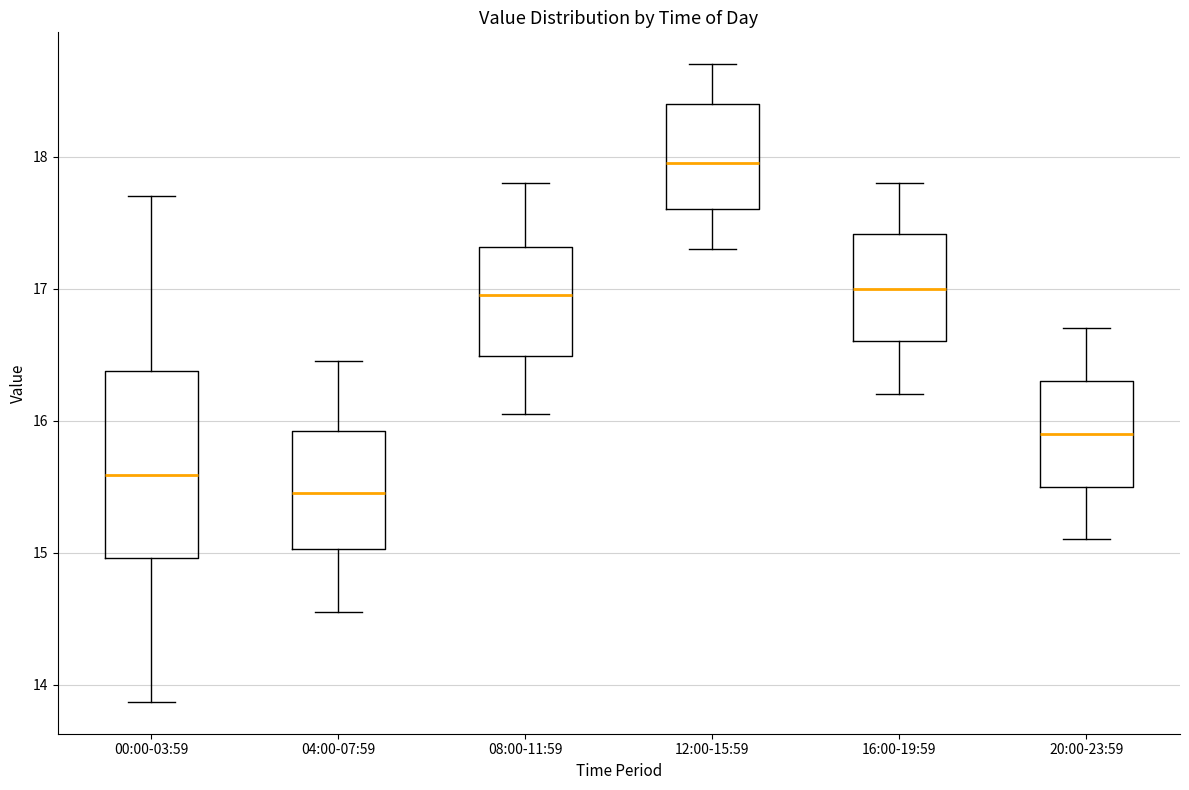

Which box's median line is the lowest?

04:00-07:59